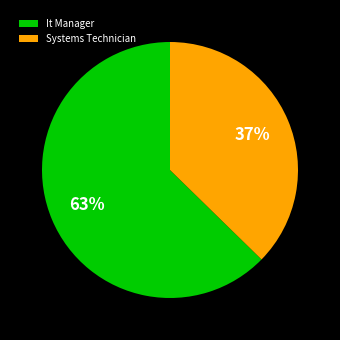

Does Systems Technician account for over 50% of the chart?

No